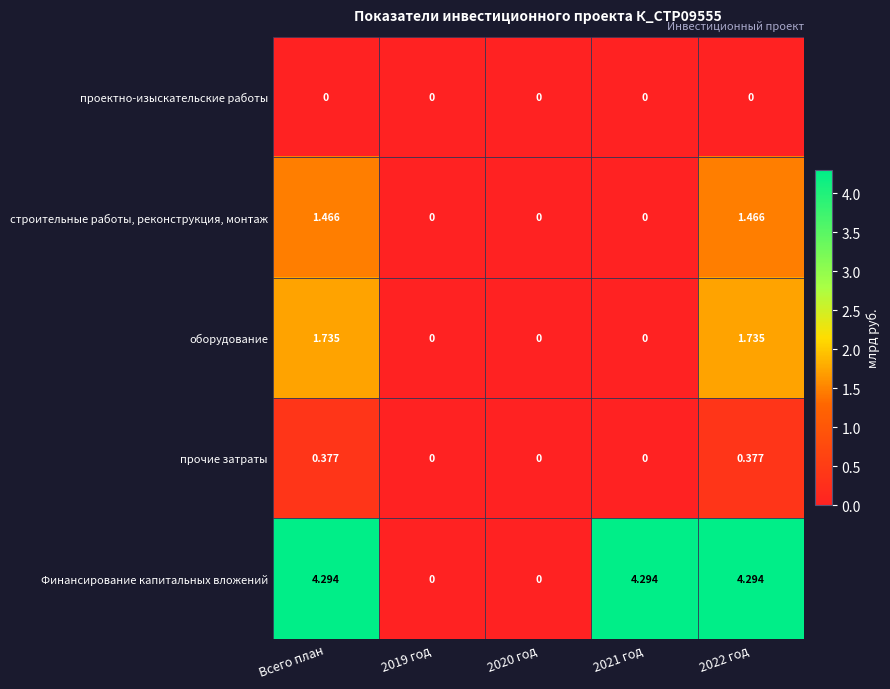

List the series in order of their peak value, highest first.

Финансирование капитальных вложений, оборудование, строительные работы, реконструкция, монтаж, прочие затраты, проектно-изыскательские работы